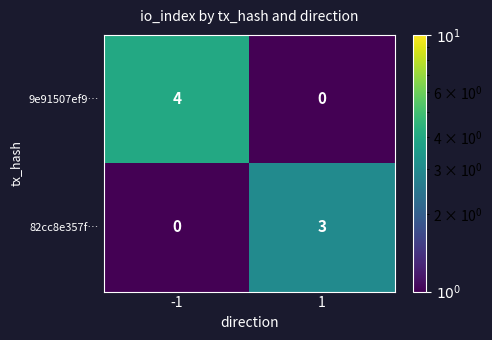

What is the greatest value displayed?

4